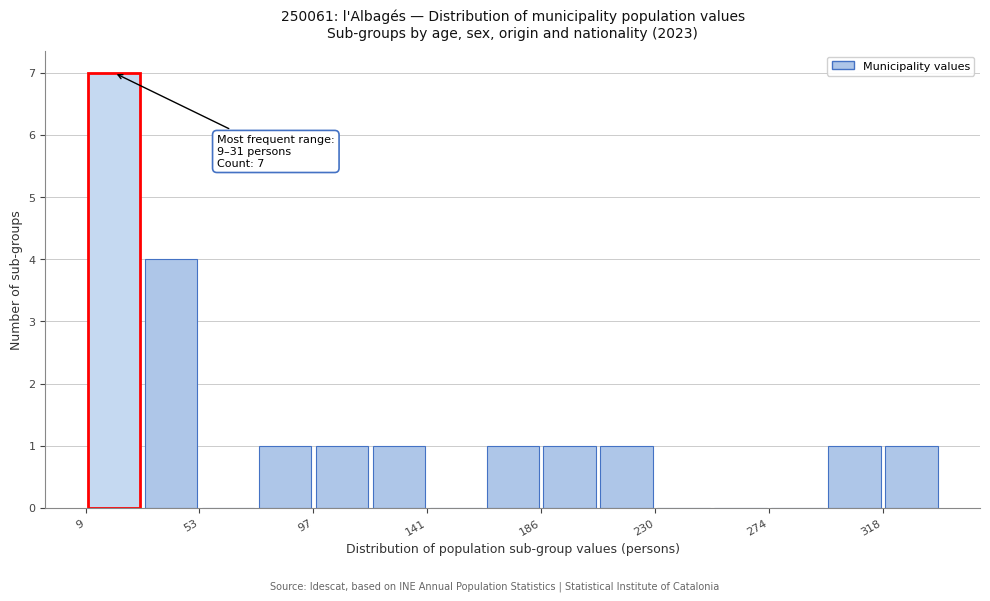

Over which range of the x-axis is the bar tallest?

10 to 30